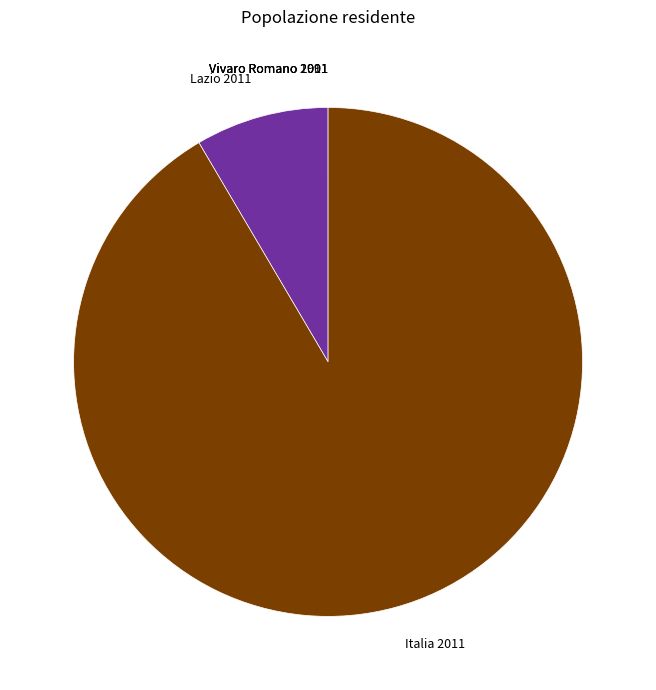

The Italia 2011 slice represents 99% of the pie. True or false?

False